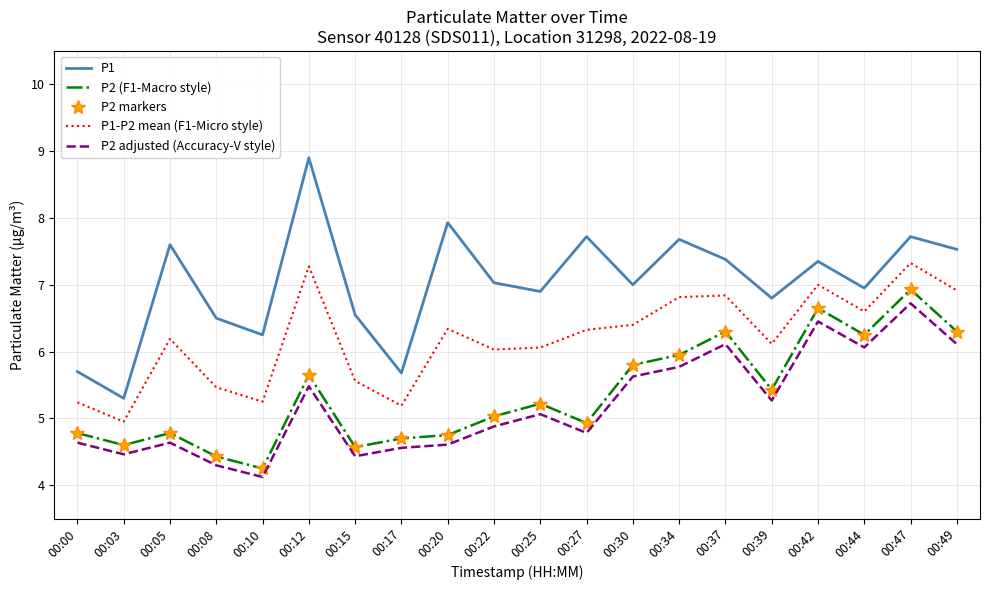

List the labels in order of P2 (F1-Macro style) value, largest first.

00:47, 00:42, 00:37, 00:49, 00:44, 00:34, 00:30, 00:12, 00:39, 00:25, 00:22, 00:27, 00:00, 00:05, 00:20, 00:17, 00:03, 00:15, 00:08, 00:10